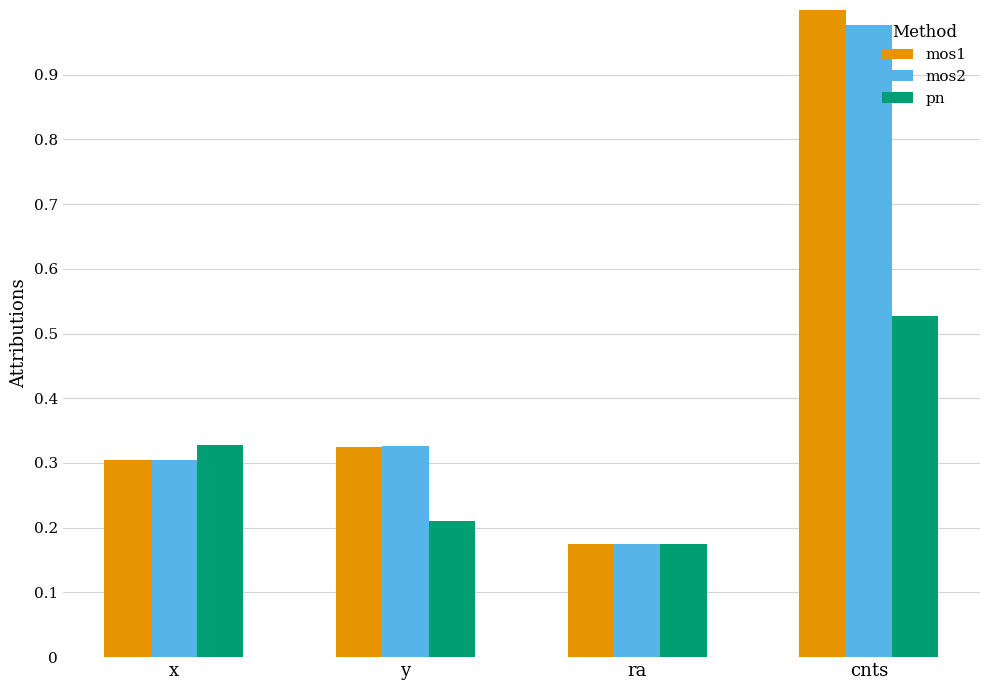

How many categories are shown in the chart?

4